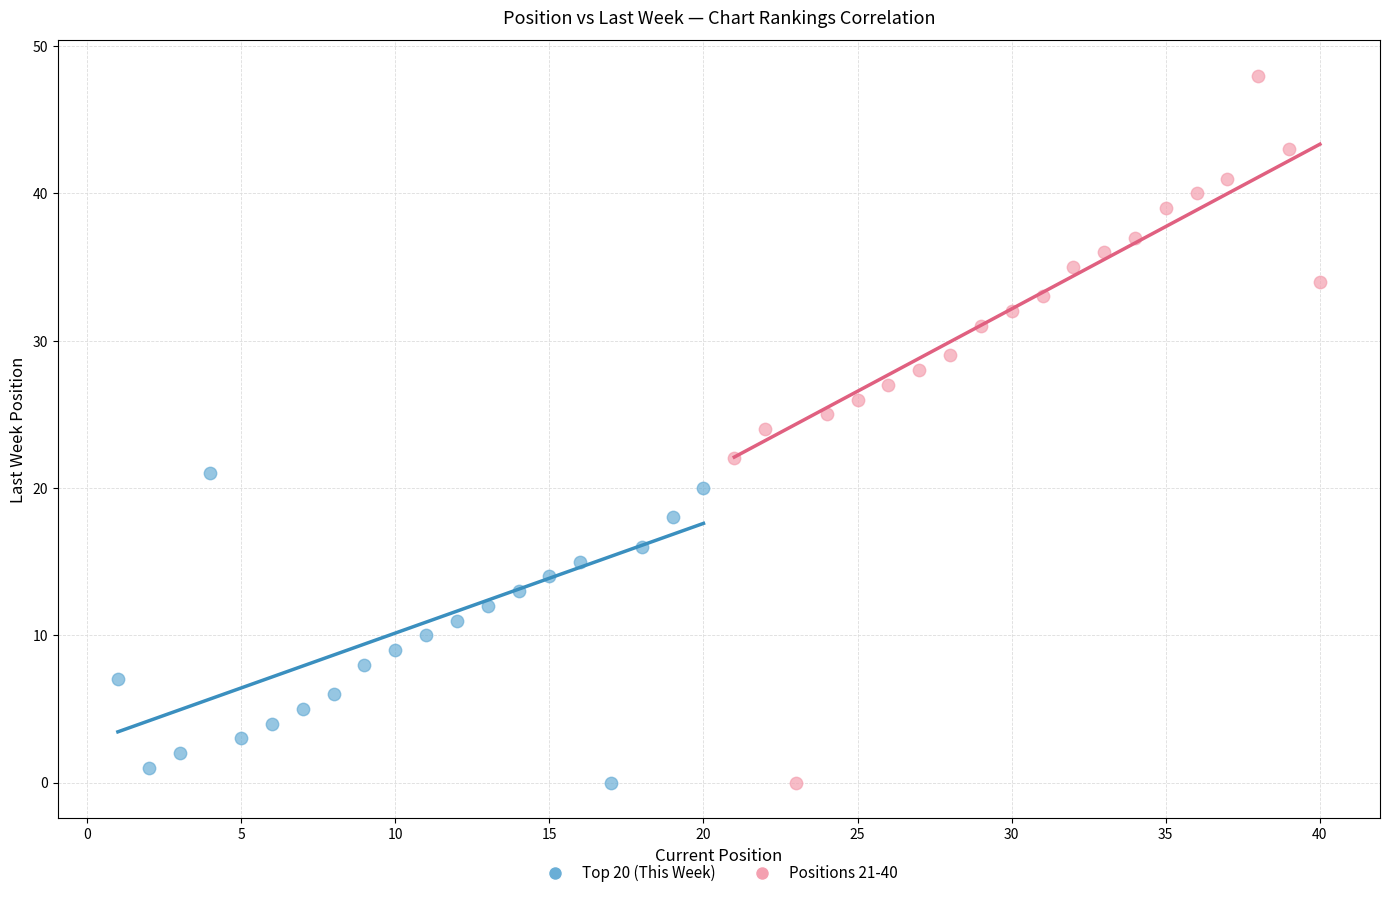

Which series has the widest spread of Y values?

Positions 21-40